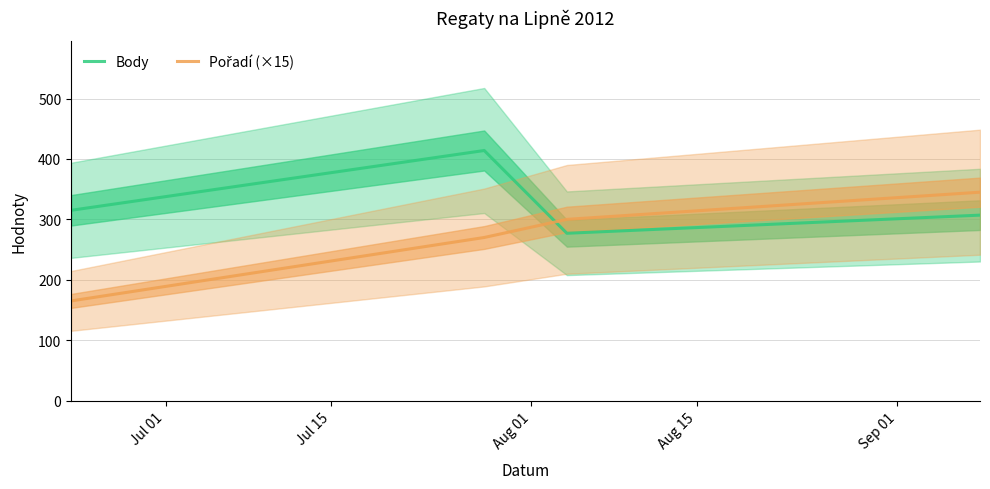

What is the sum of all Body values?

1313